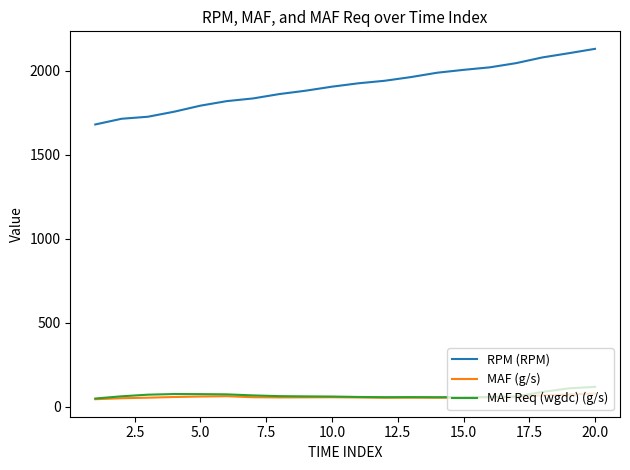

What is the sum of all RPM (RPM) values?

38167.0